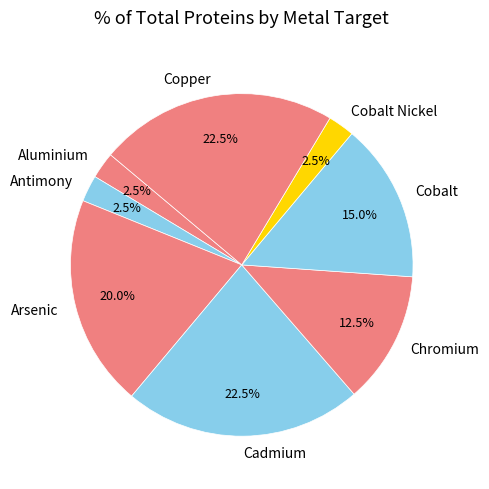

What portion of the pie excludes Arsenic?

80.0%